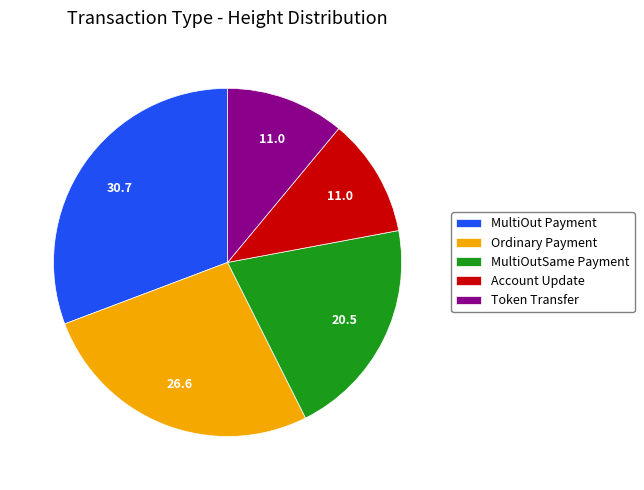

Is it true that Token Transfer is 21% of the pie?

False